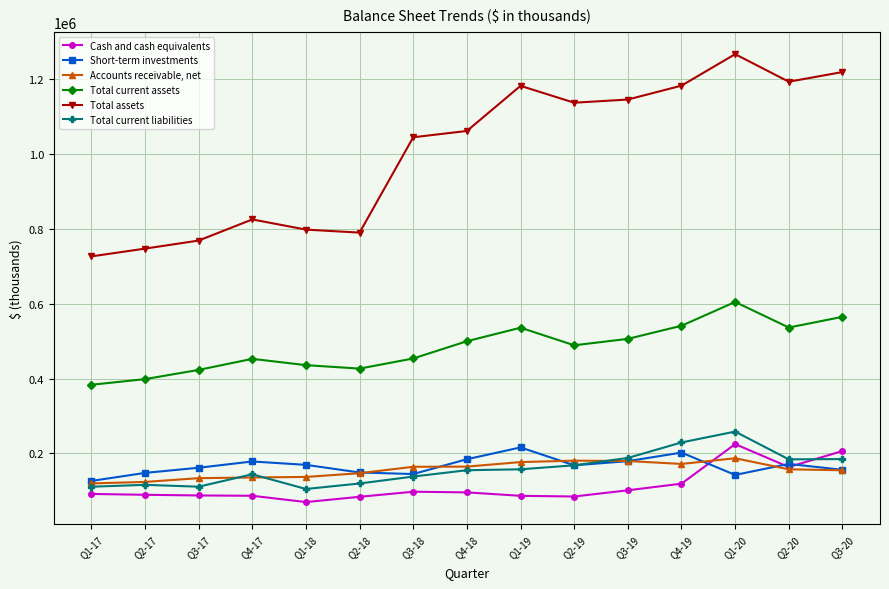

What is the value of the Total assets point at the 9th from the left?

1182582